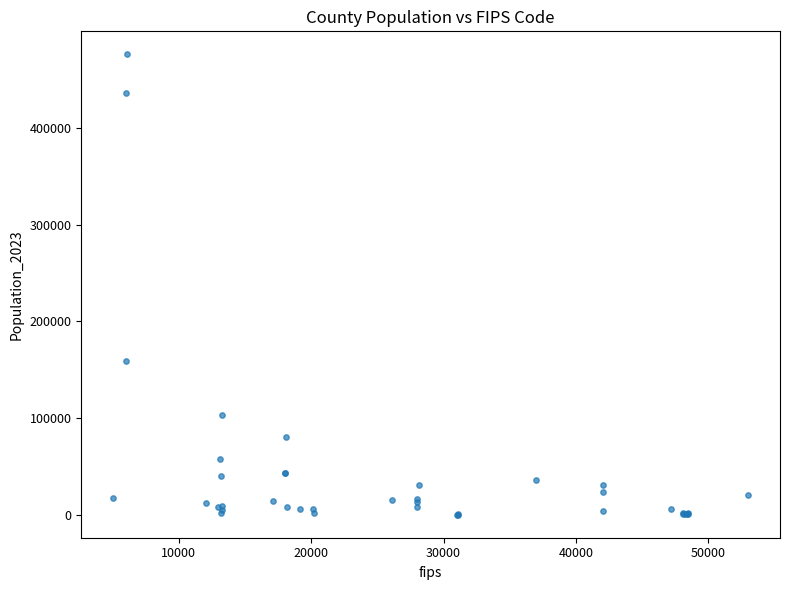

What Y value in the scatter plot is closest to 238079?

158790